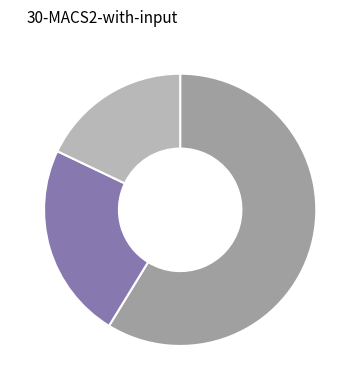

Is there any slice that represents more than half of the pie?

Yes